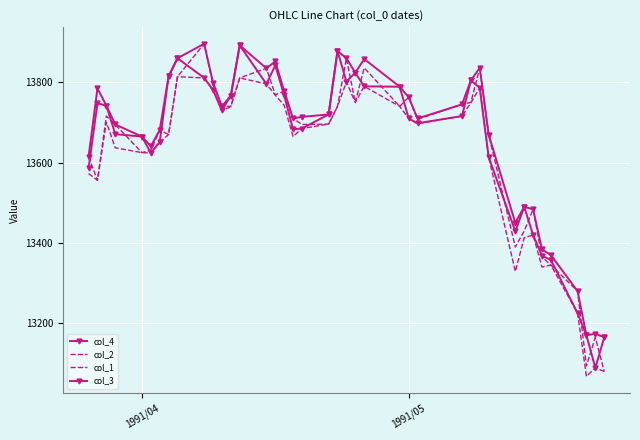

Which series has the largest total across all categories?

col_3